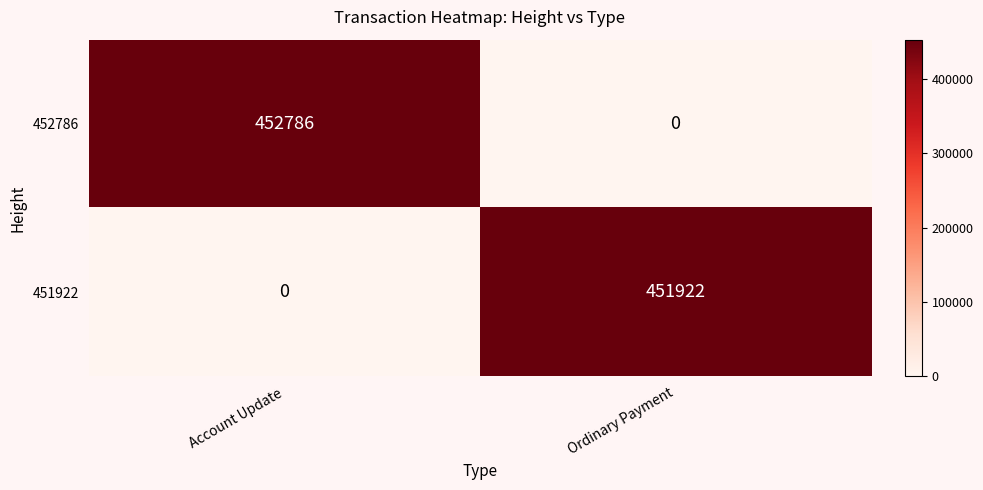

What is the difference between the 452786 values at Account Update and Ordinary Payment?

452786